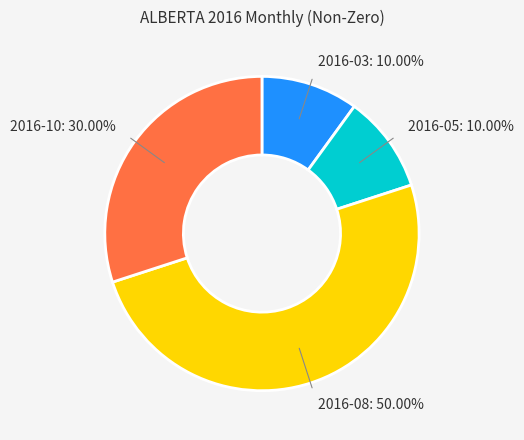

Count the number of slices in the pie.

4